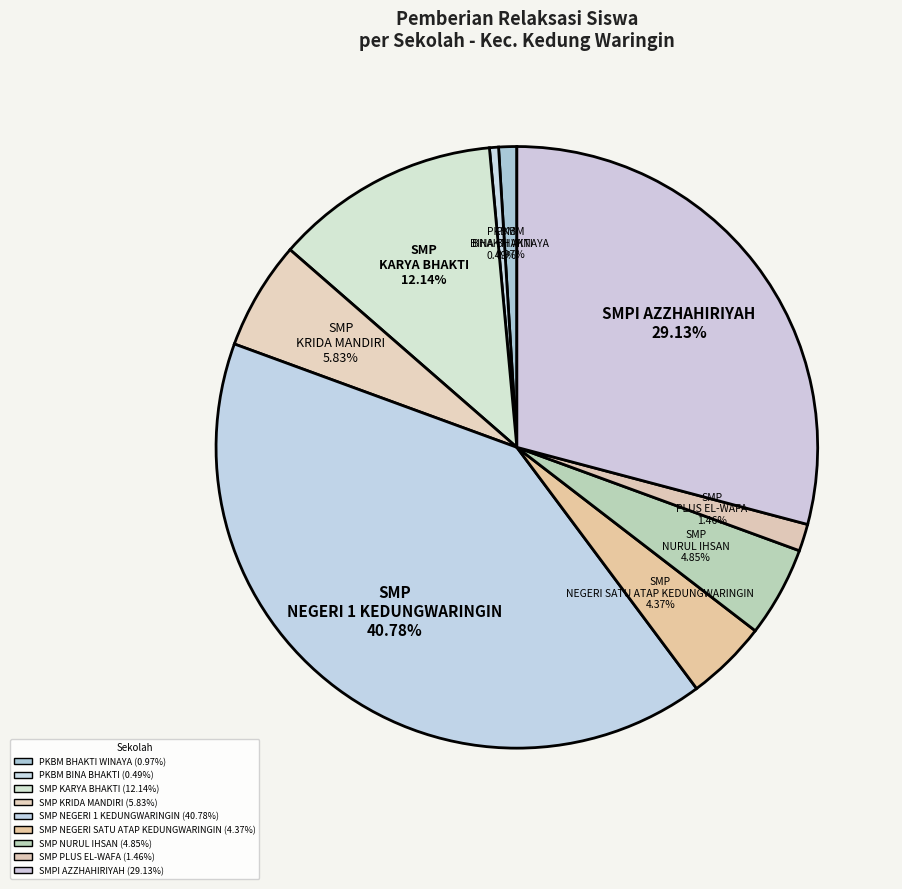

How many slices are in this pie chart?

9